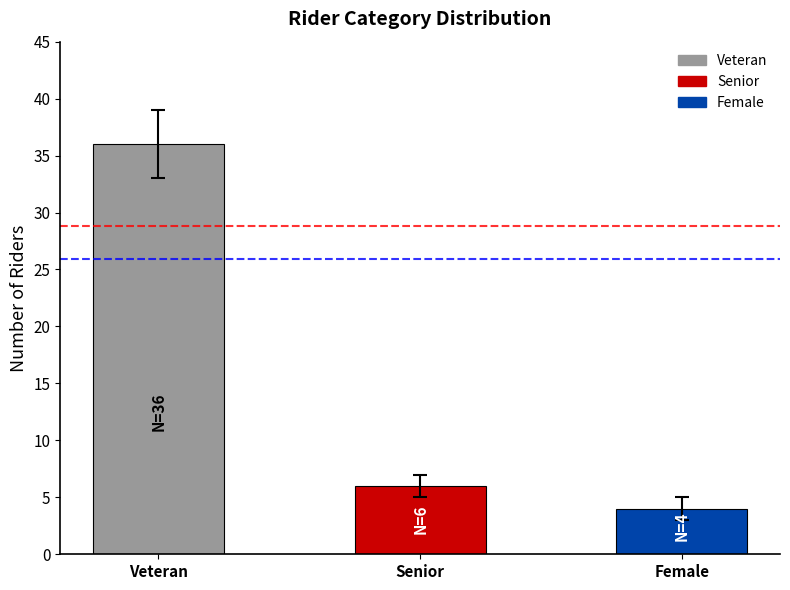

What is the change in value from Senior to Female?

-2